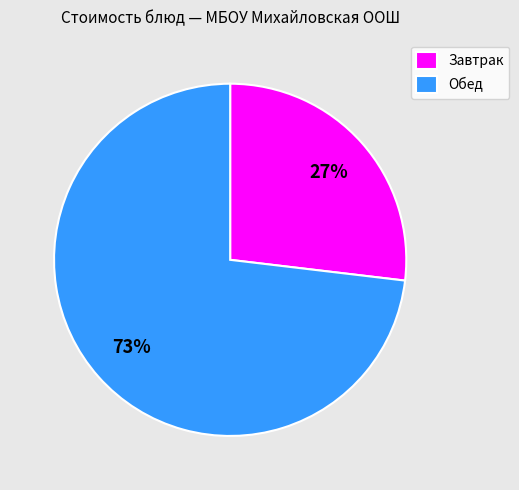

Is it true that Завтрак is 17% of the pie?

False